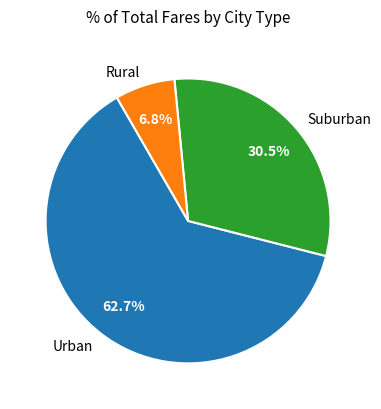

Do Suburban and Urban together represent more than half of the pie?

Yes